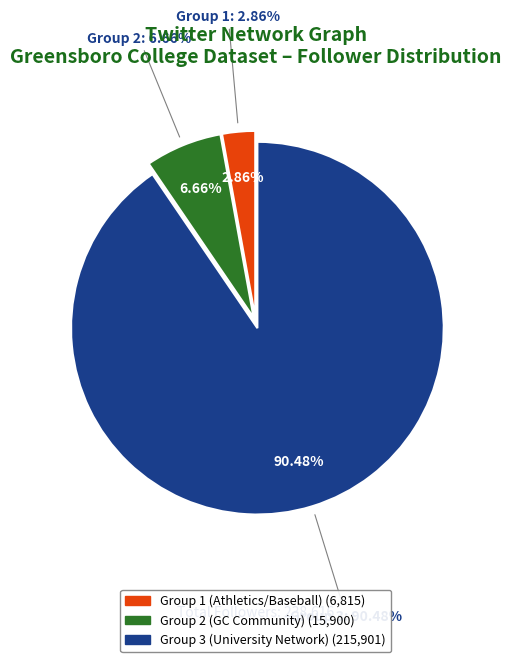

True or false: unc accounts for 66% of the total.

False